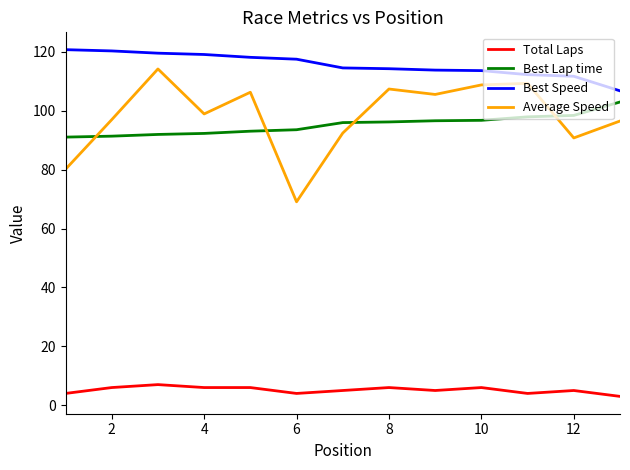

Which series has the largest range (max minus min)?

Average Speed